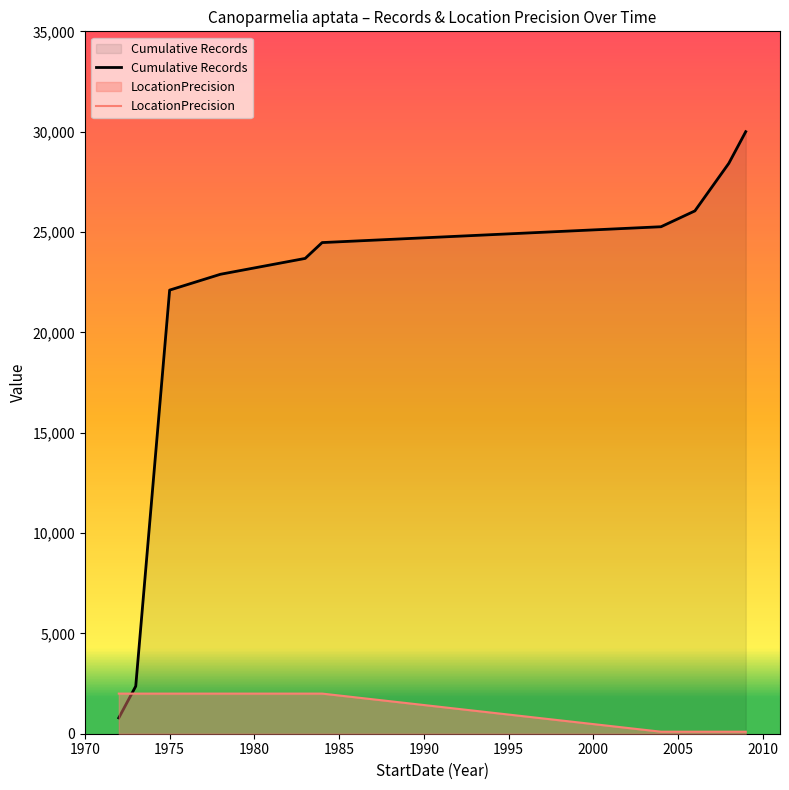

Does the chart display data point markers on the line(s)?

No